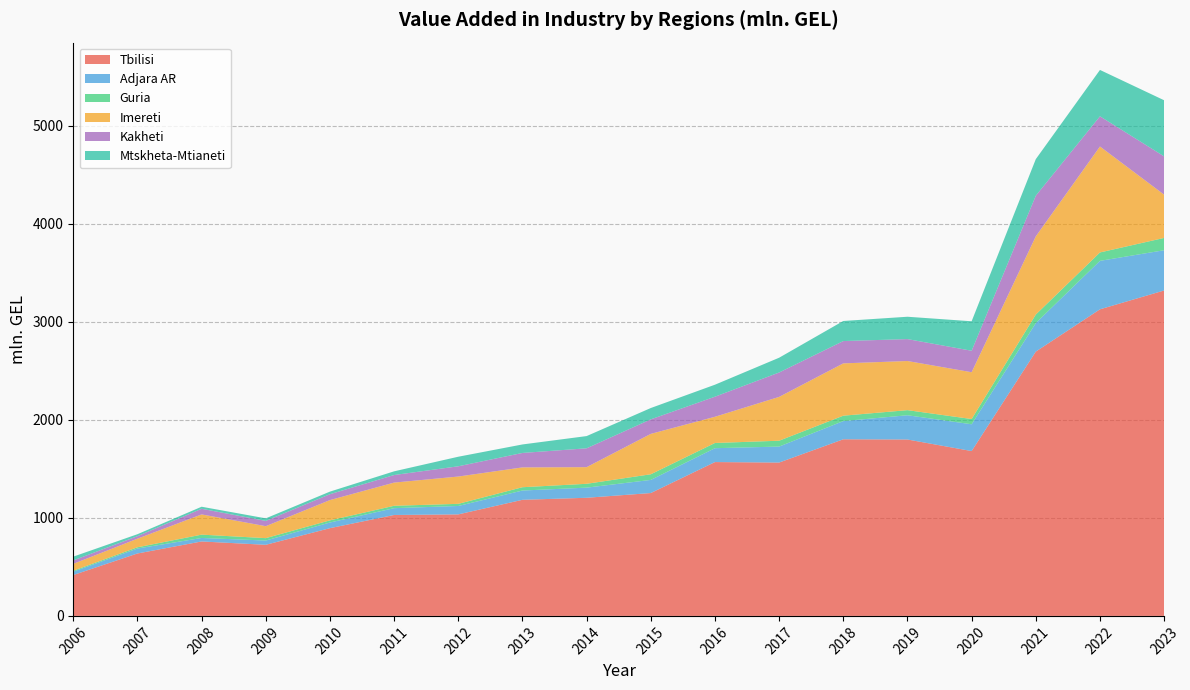

Reading right to left, extract all data points from this chart.

Tbilisi: 2023=3321.2	2022=3129.0	2021=2697.4	2020=1682.4	2019=1800.3	2018=1802.5	2017=1565.0	2016=1570.0	2015=1253.9	2014=1205.6	2013=1184.9	2012=1036.1	2011=1030.1	2010=895.5	2009=725.6	2008=759.8	2007=637.1	2006=417.2
Adjara AR: 2023=410.7	2022=494.5	2021=290.9	2020=273.3	2019=247.4	2018=185.7	2017=163.1	2016=141.5	2015=133.9	2014=103.4	2013=94.6	2012=85.6	2011=69.4	2010=57.7	2009=43.5	2008=35.6	2007=50.4	2006=34.4
Guria: 2023=125.6	2022=85.8	2021=87.1	2020=53.5	2019=52.1	2018=55.1	2017=59.8	2016=53.3	2015=57.6	2014=39.2	2013=33.8	2012=22.0	2011=24.4	2010=22.0	2009=24.5	2008=34.0	2007=12.8	2006=9.3
Imereti: 2023=441.4	2022=1081.2	2021=798.0	2020=477.7	2019=501.5	2018=533.9	2017=447.2	2016=267.5	2015=412.2	2014=169.8	2013=202.3	2012=278.6	2011=236.6	2010=206.9	2009=122.0	2008=206.3	2007=87.7	2006=70.1
Kakheti: 2023=390.7	2022=308.2	2021=414.9	2020=219.1	2019=223.7	2018=227.7	2017=249.0	2016=204.8	2015=148.2	2014=192.4	2013=147.4	2012=104.6	2011=77.2	2010=60.0	2009=53.9	2008=57.6	2007=25.8	2006=35.3
Mtskheta-Mtianeti: 2023=572.8	2022=473.2	2021=373.2	2020=300.9	2019=228.1	2018=205.0	2017=150.8	2016=122.4	2015=115.7	2014=124.8	2013=86.7	2012=97.6	2011=37.8	2010=26.4	2009=26.1	2008=20.9	2007=20.0	2006=38.6